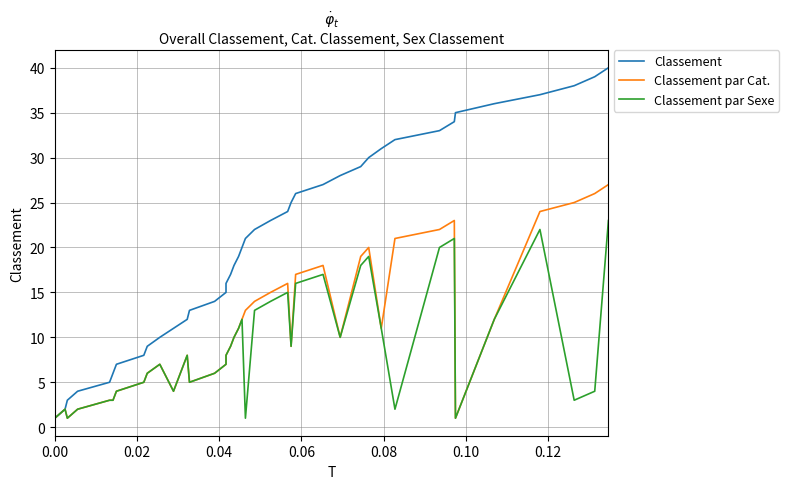

True or false: Classement has a value of 2 at 0.10.

False